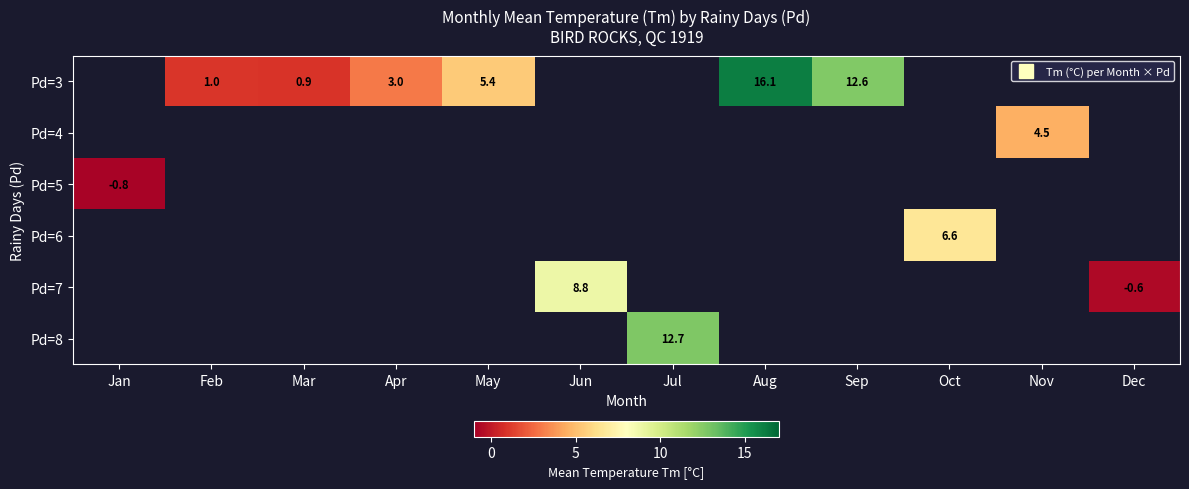

How many distinct data groups are displayed?

6